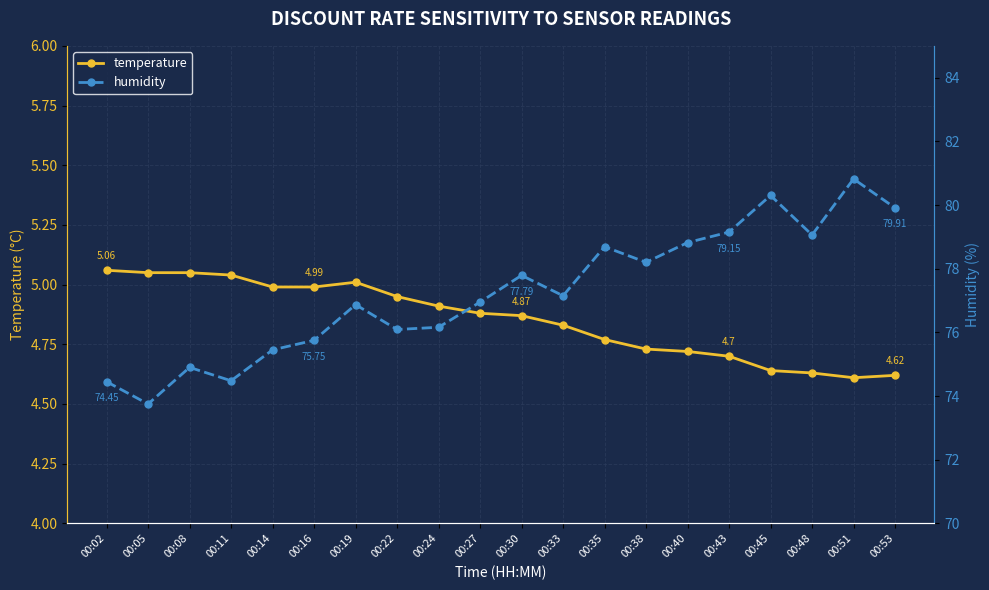

How many interior local peaks does the temperature series have?

1